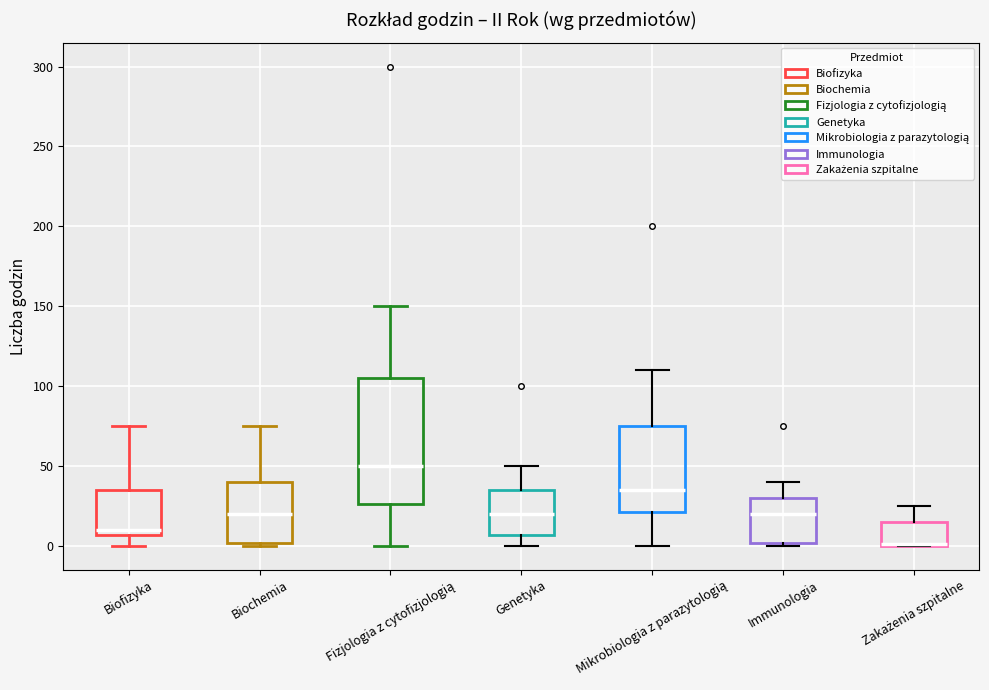

Reading left to right, read every box against the y-axis: the position of its median line, the range the box covers, and the ends of its whiskers. The values are not printed on the chart, so give them approximately, as read against the axis.

Biofizyka: median 10, box 5 to 35, whiskers 0 to 75
Biochemia: median 20, box 0 to 40, whiskers 0 to 75
Fizjologia z cytofizjologią: median 50, box 25 to 105, whiskers 0 to 150
Genetyka: median 20, box 5 to 35, whiskers 0 to 50
Mikrobiologia z parazytologią: median 35, box 20 to 75, whiskers 0 to 110
Immunologia: median 20, box 0 to 30, whiskers 0 to 40
Zakażenia szpitalne: median 0 (drawn on the box's lower edge), box 0 to 15, whiskers 0 to 25